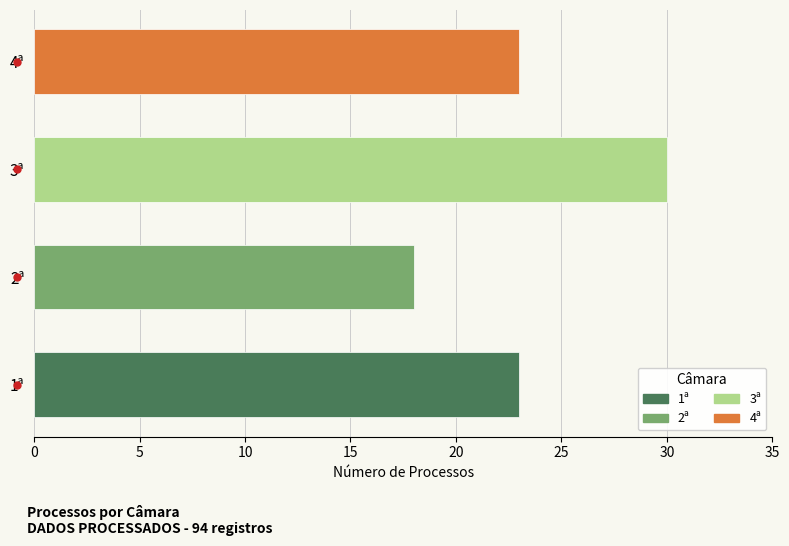

The value at 3ª is 7. True or false?

False